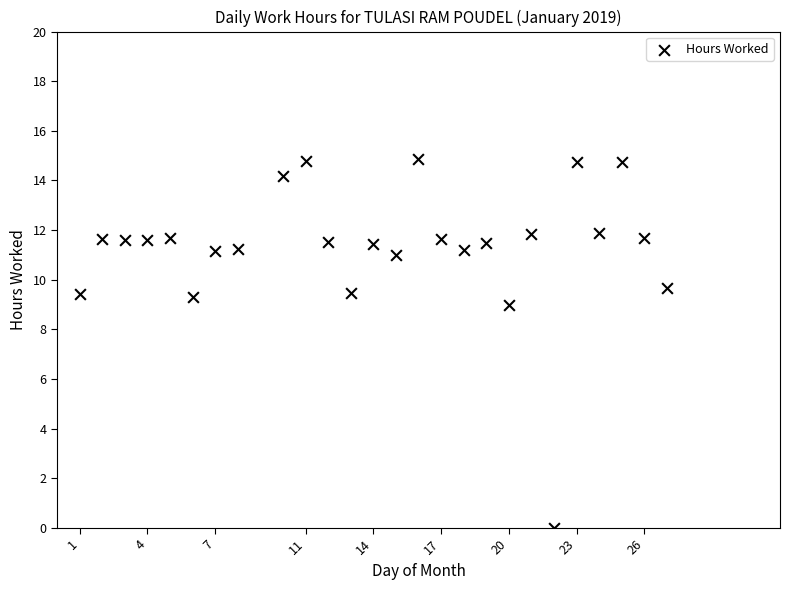

What Y value in the scatter plot is closest to 7?

9.0